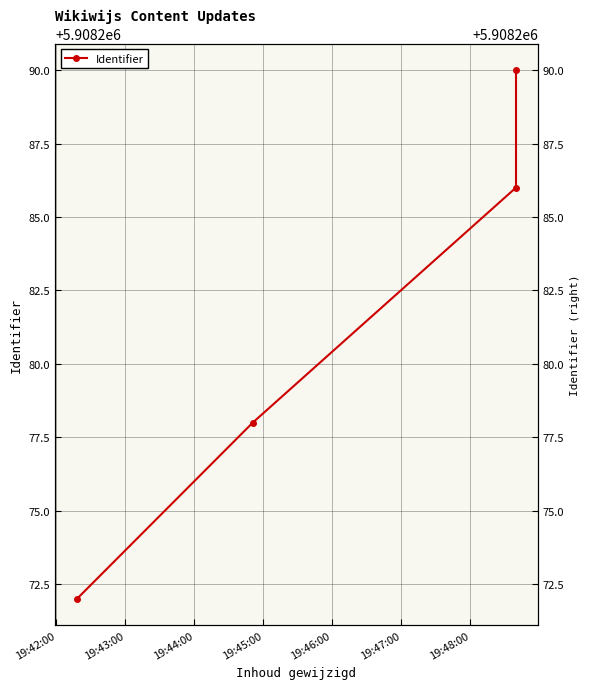

True or false: there are more than 1 points higher than both neighbors.

False